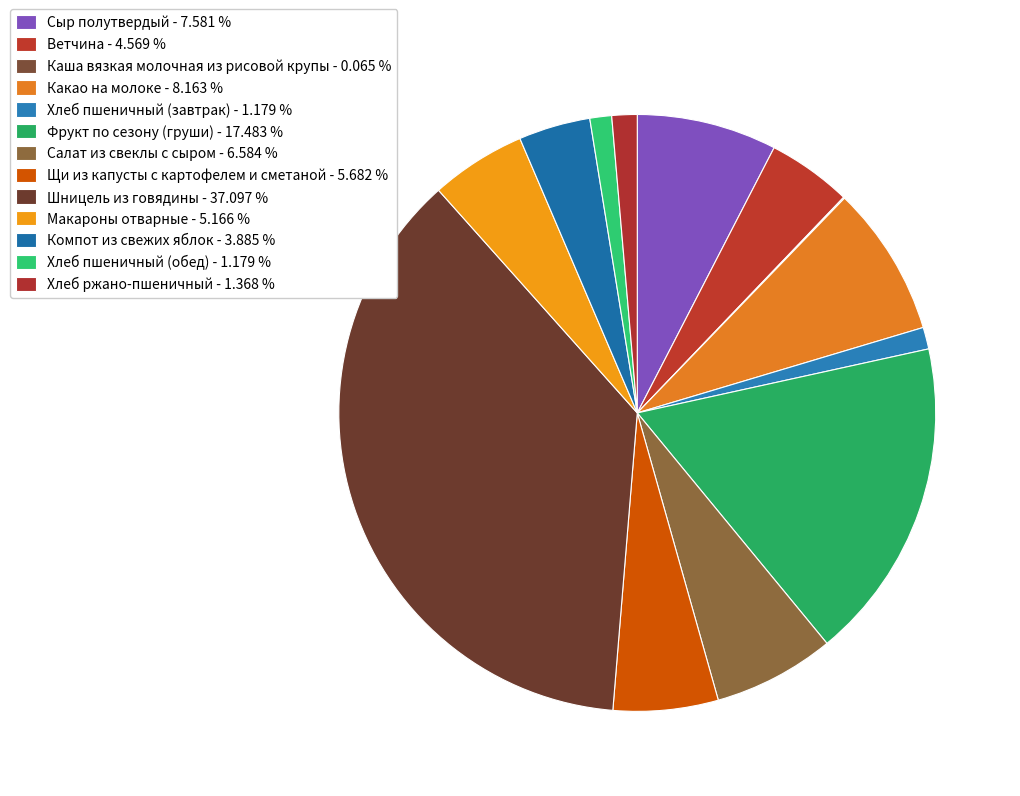

How many slices are in this pie chart?

13